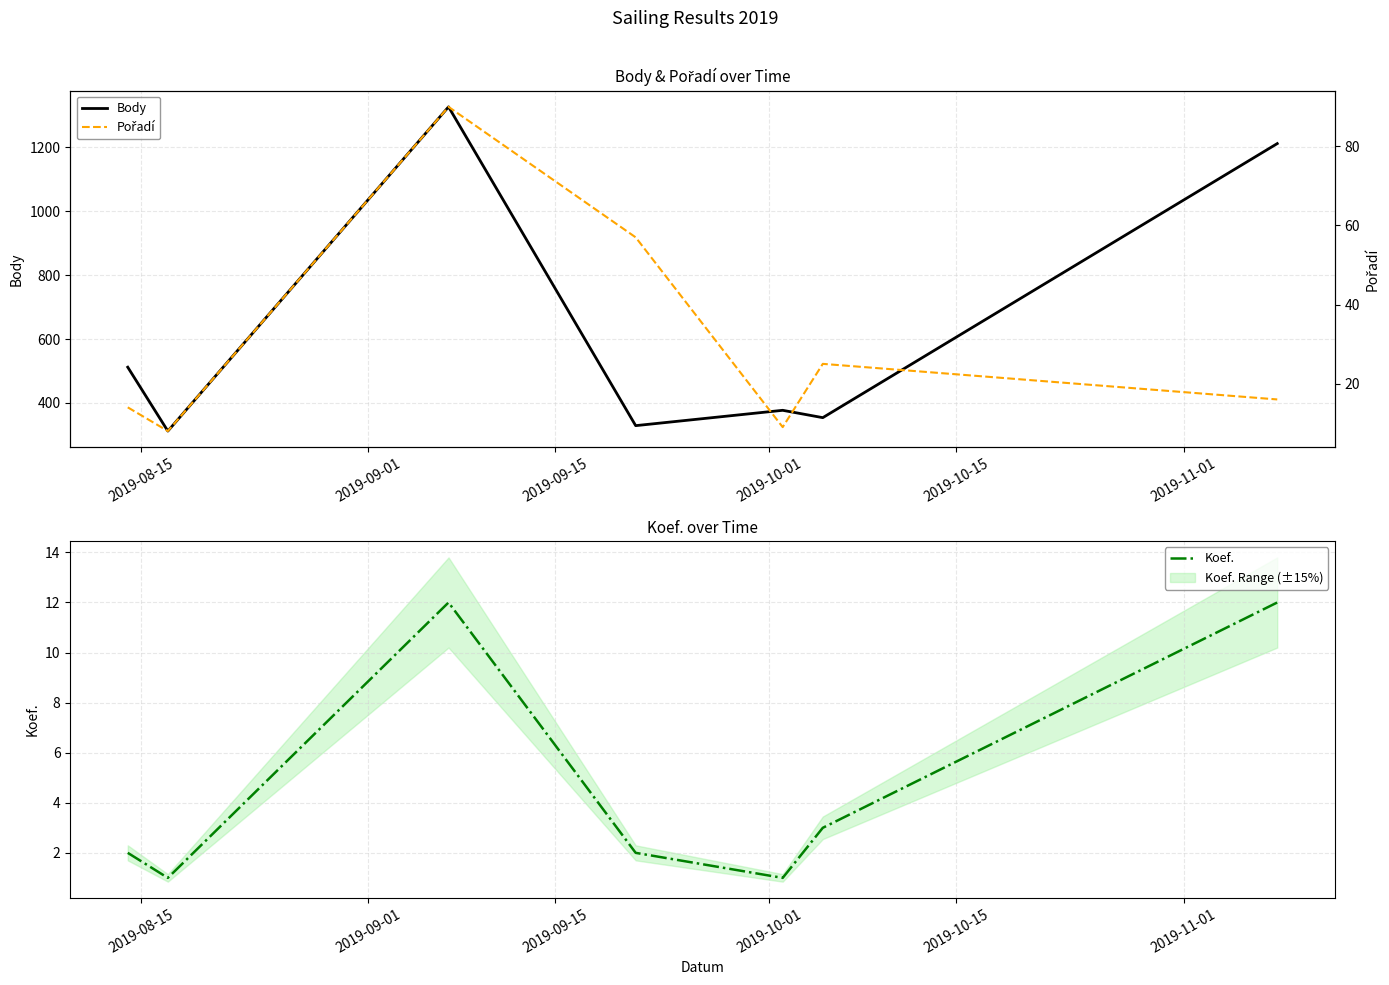

Which series has the largest total across all categories?

Body